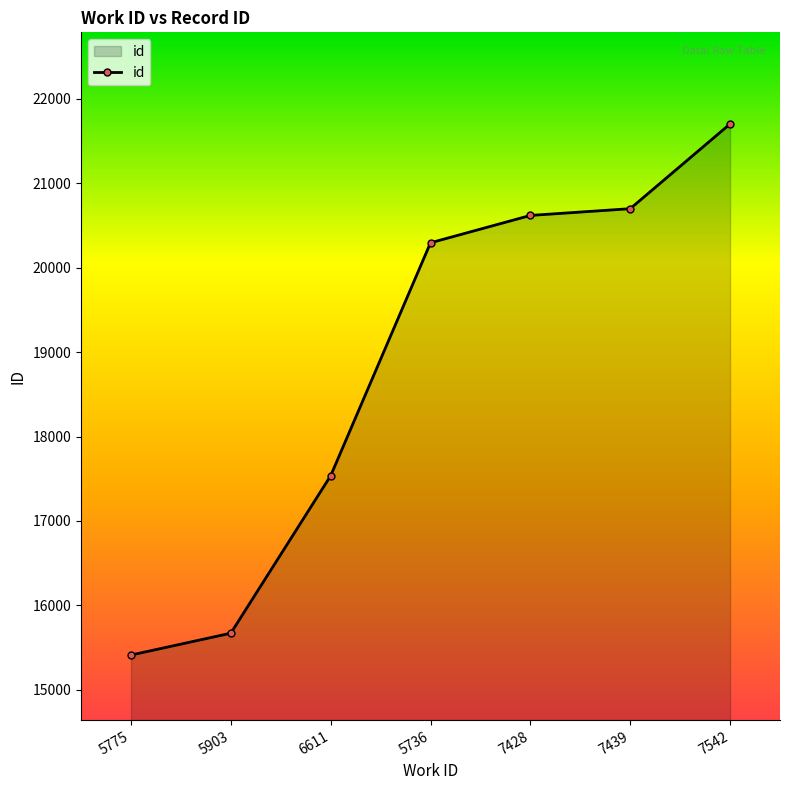

What is the average value?

18847